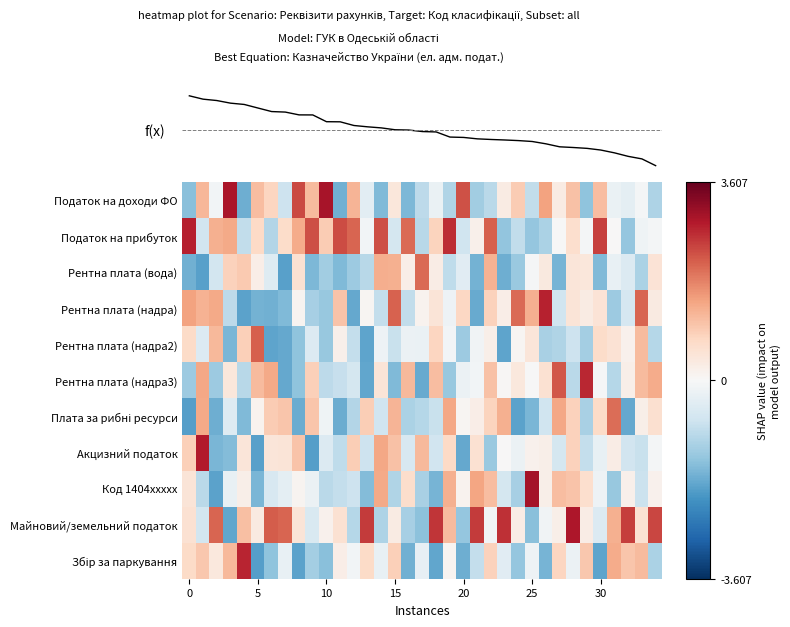

What is the difference between the maximum and minimum values in the row_0 series?

4.7